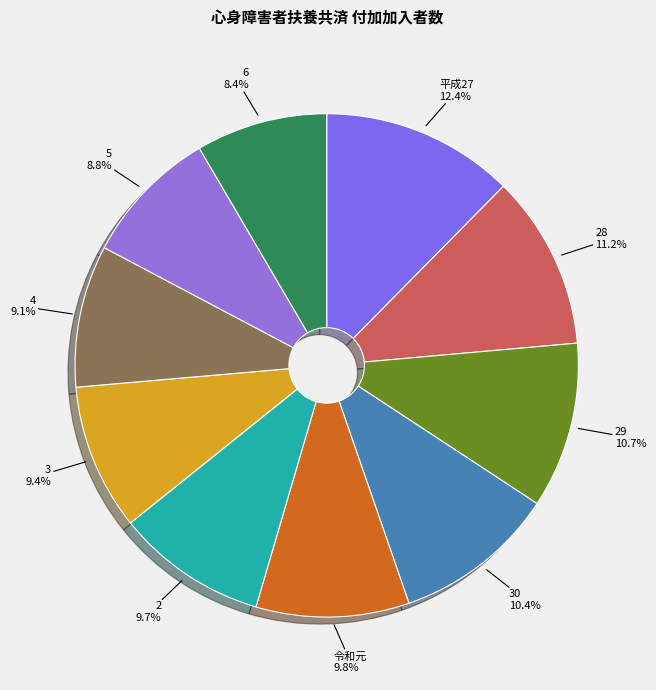

To the nearest percent, what percentage of the pie is 28?

11%